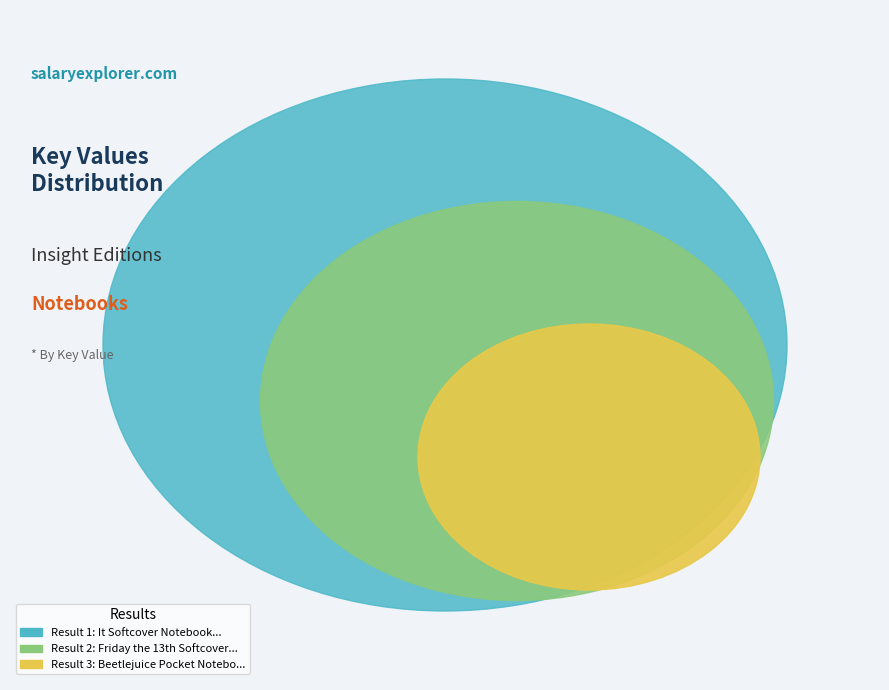

How many segments does this pie chart have?

3